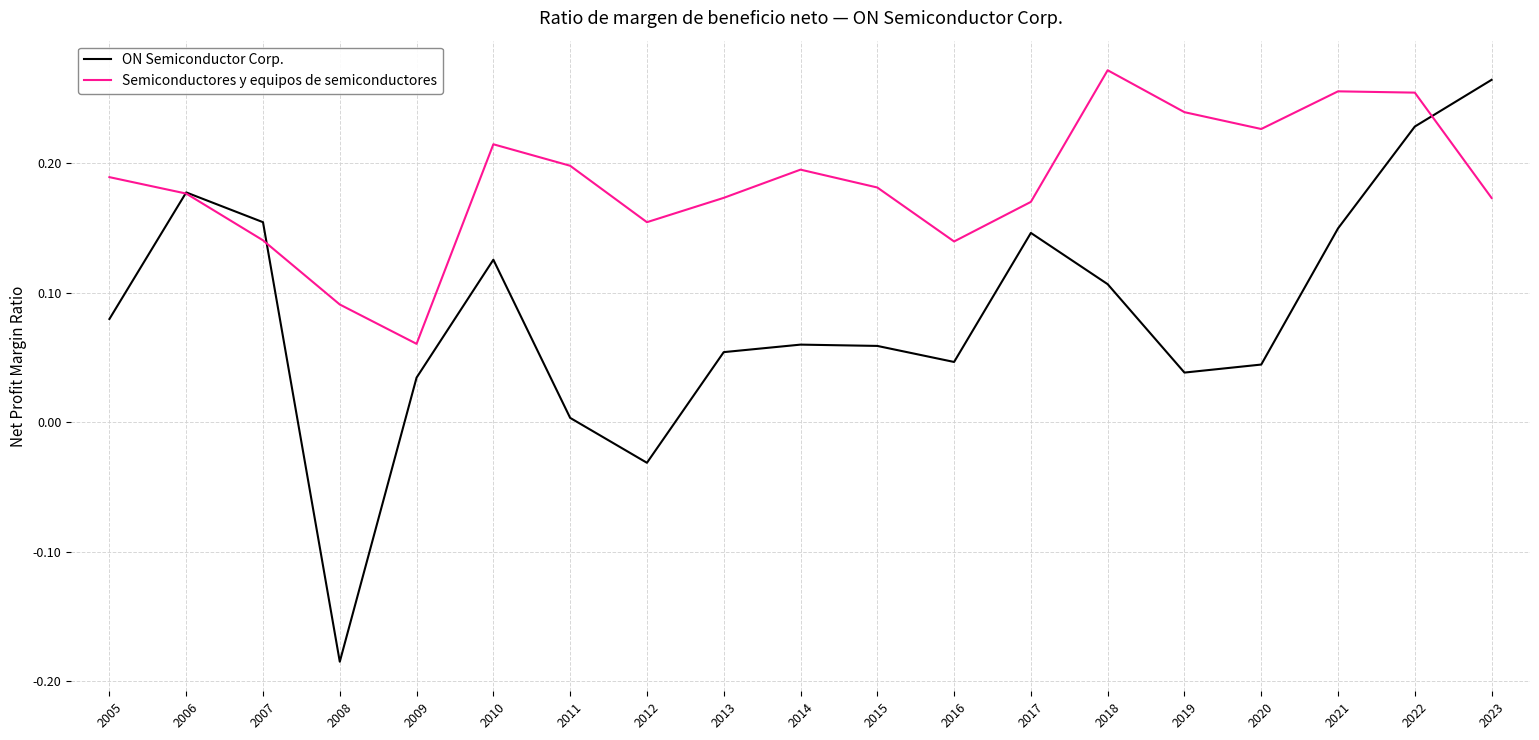

Does the chart have visible grid lines?

Yes